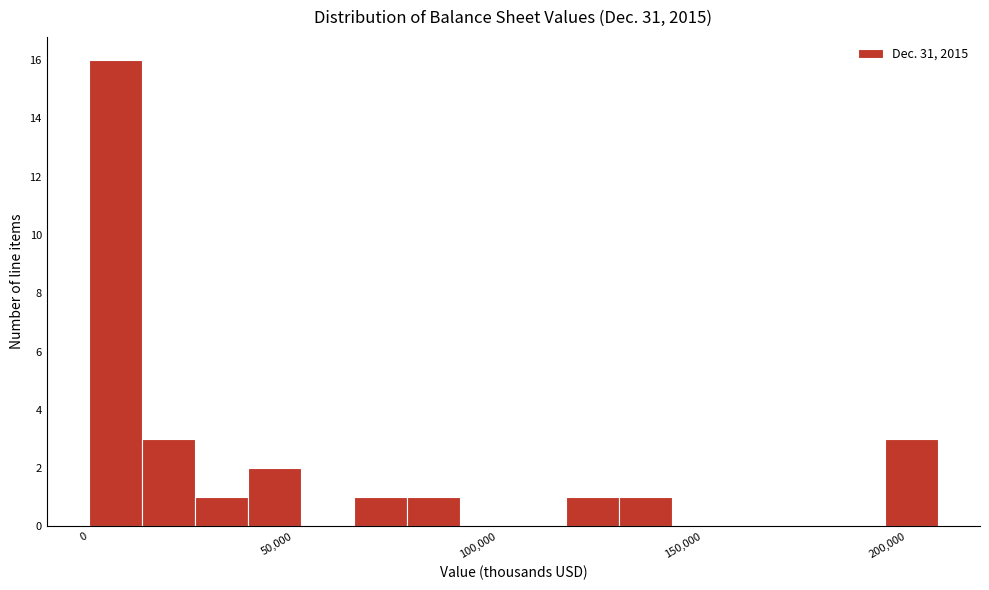

Read against the x-axis, roughly where is the centre of the tallest bar?

5000